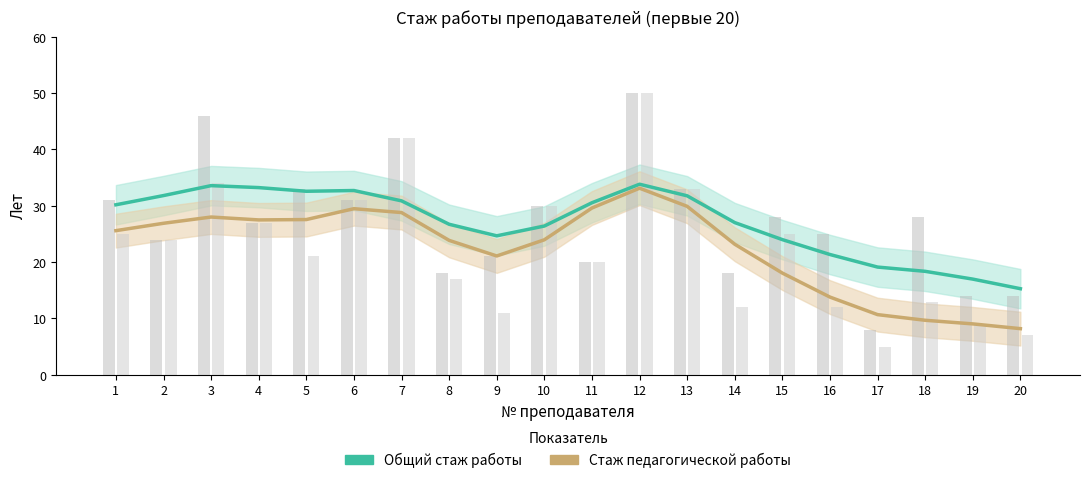

Which series changed the most between 4 and 20?

Стаж педагогической работы